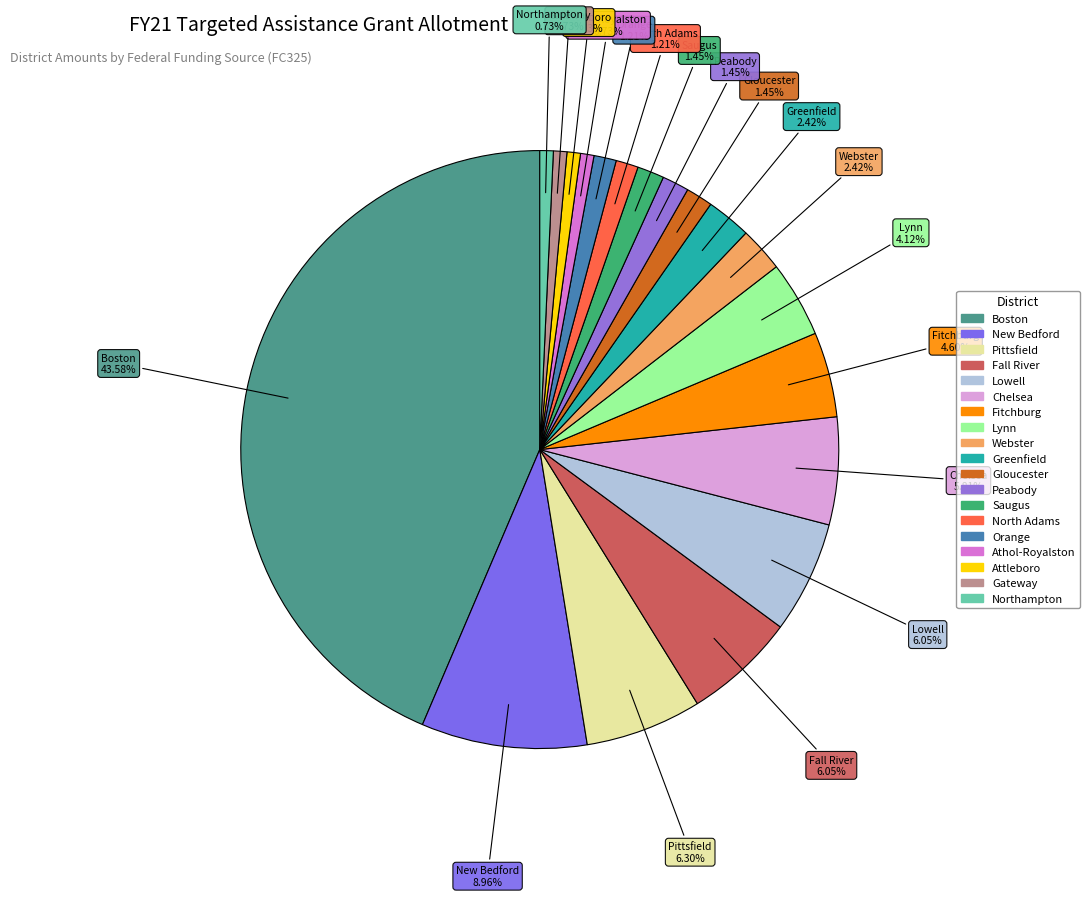

What is the ratio of the value at Fall River to the value at Lynn?

1.5